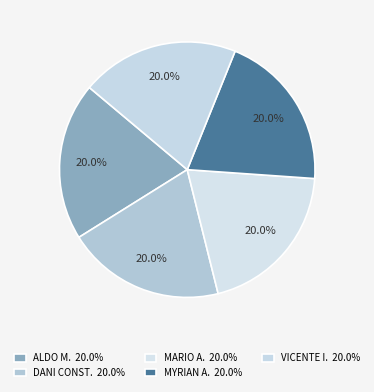

Rank the categories by value from lowest to highest.

MYRIAN AMELIA CARDOZO LOPEZ, ALDO MARIO HIGINIO ACOSTA AYALA, VICENTE IGNACIO ACOSTA VILLALBA, DANI CONSTRUCCIONES, MARIO ALBERTO ESCOBAR AQUINO